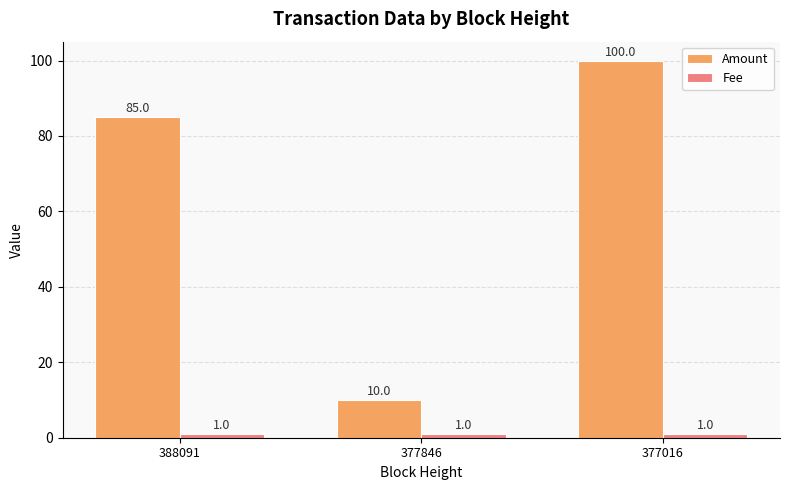

Which series changed the most between 388091 and 377016?

Amount